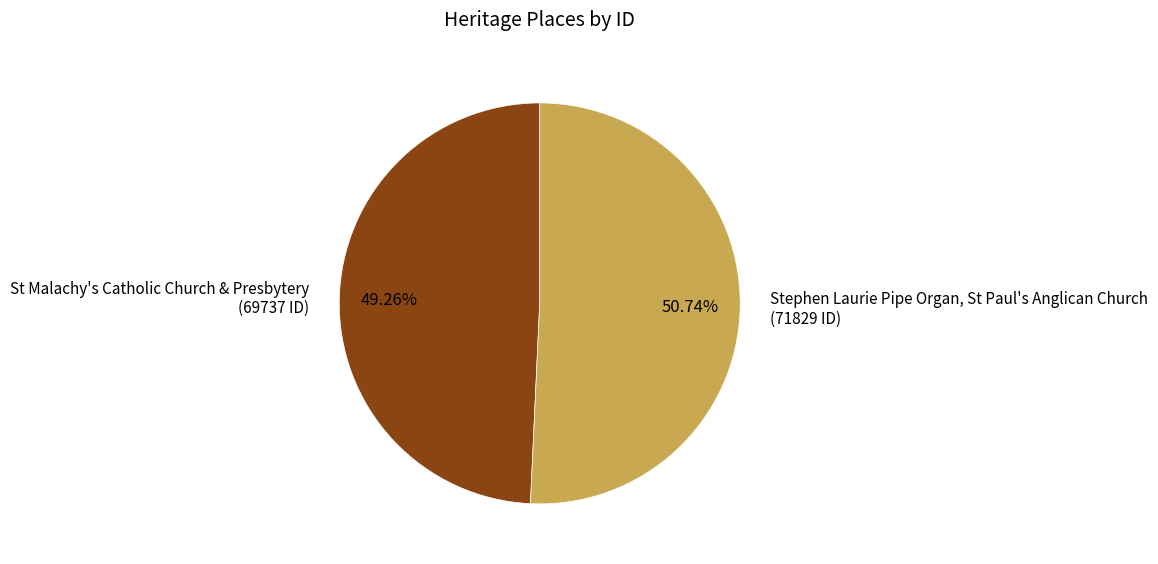

Count the number of slices in the pie.

2